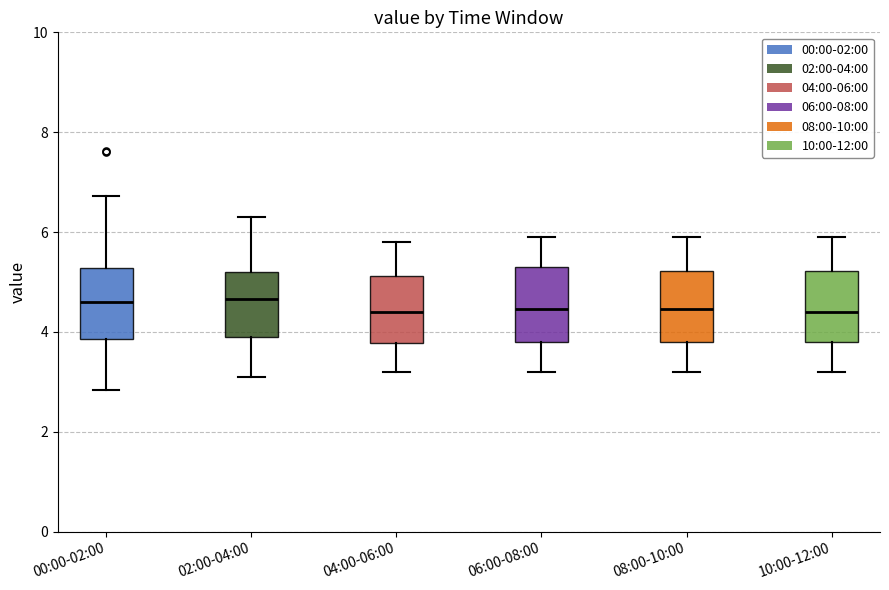

Where does the median line of the box for 00:00-02:00 sit on the y-axis? The values are not printed on the chart, so give them approximately, as read against the axis.

4.6